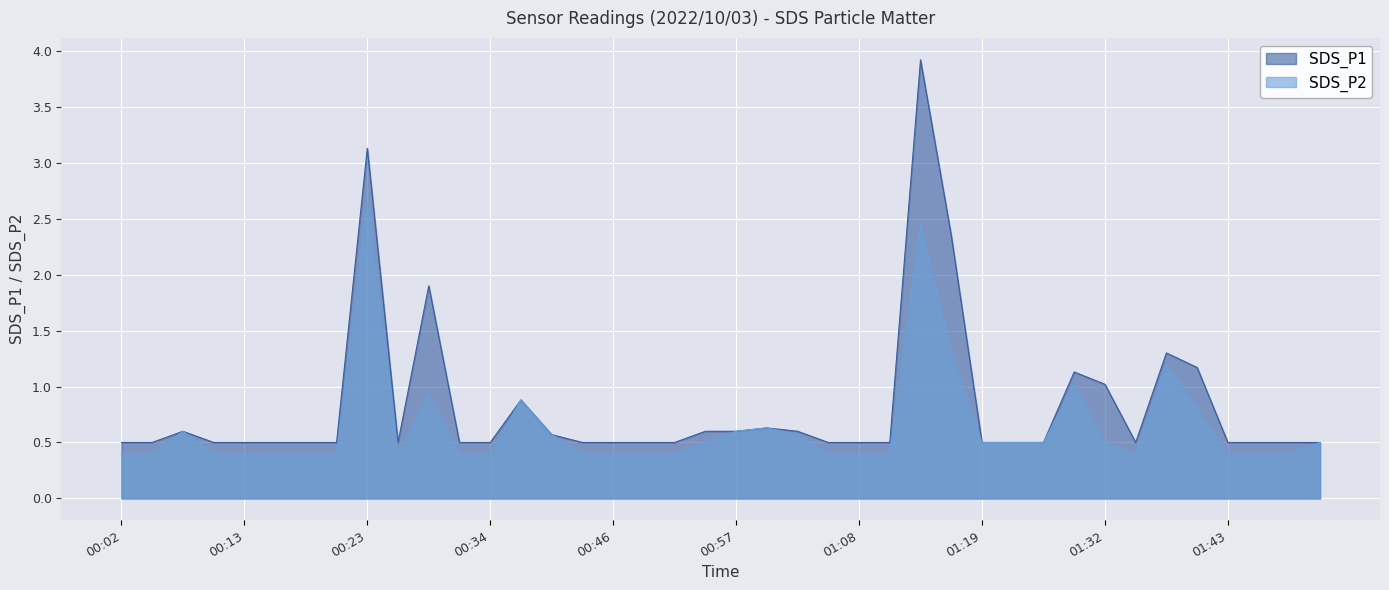

What is the difference between the second highest and second lowest values in the SDS_P2 series?

2.1